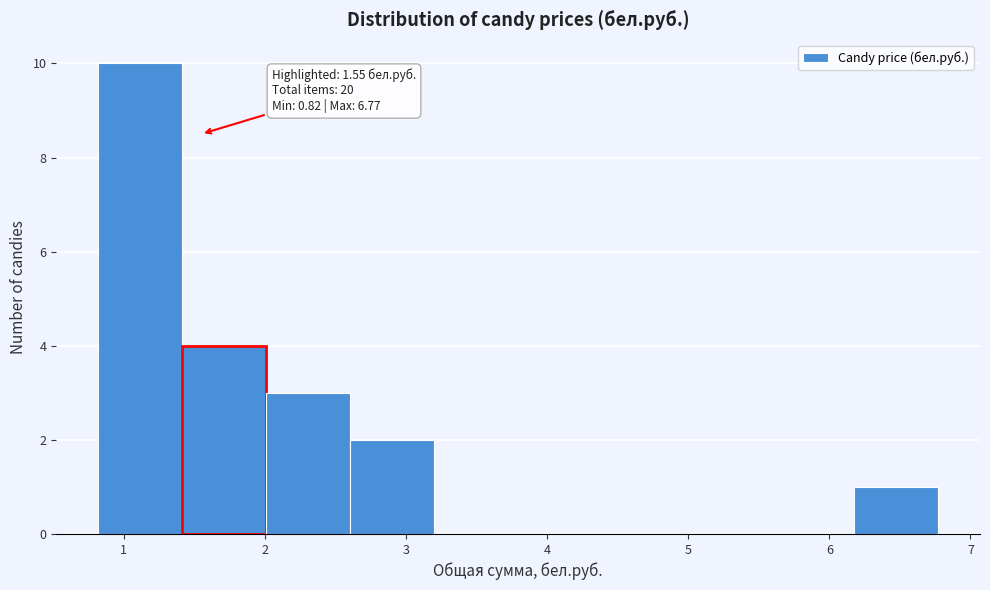

Over which range of the x-axis is the bar tallest?

0.8 to 1.4